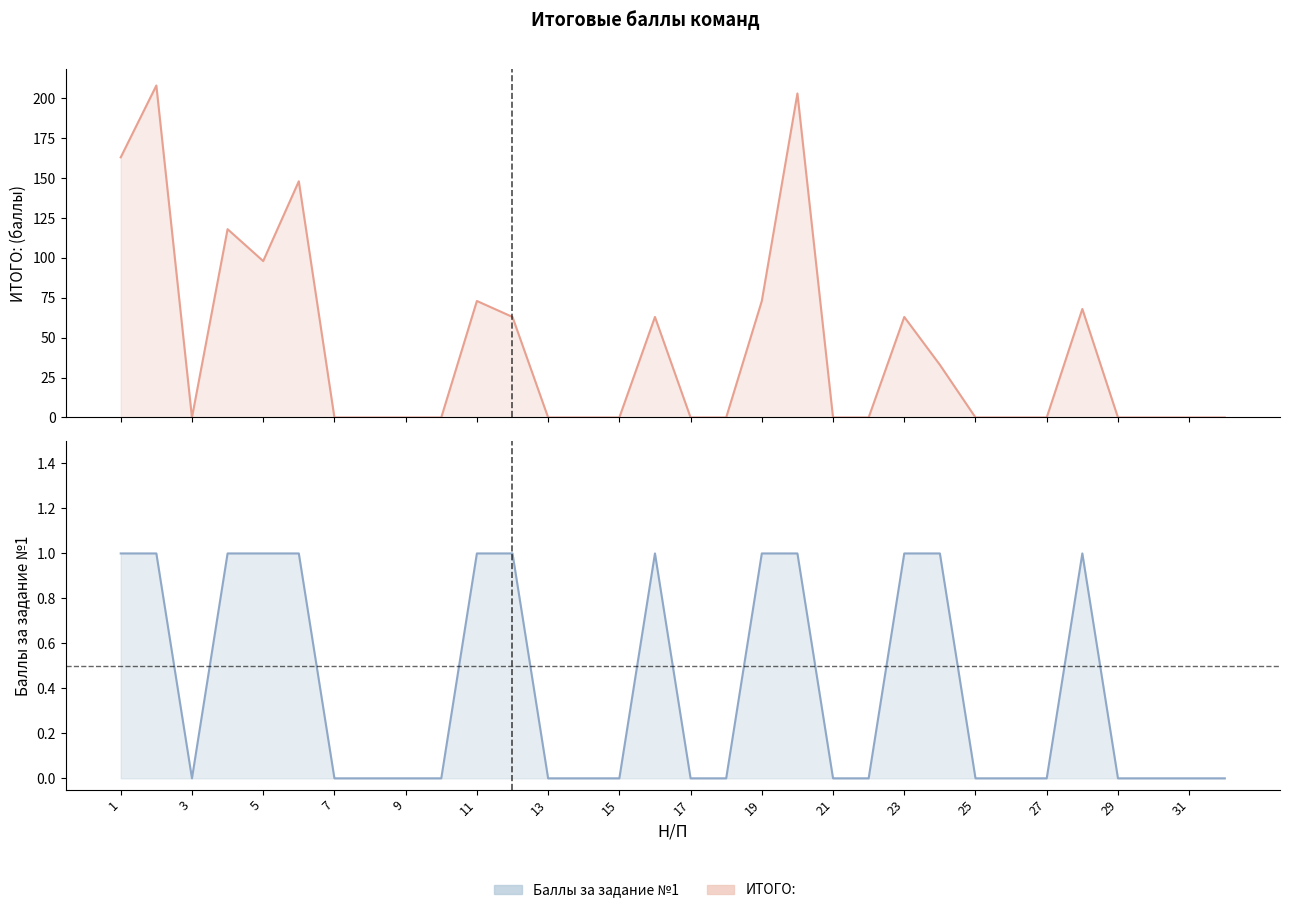

Reading right to left, extract all data points from this chart.

ИТОГО:: 0	0	0	0	68	0	0	0	33	63	0	0	203	73	0	0	63	0	0	0	63	73	0	0	0	0	148	98	118	0	208	163
Баллы за задание №1: 0	0	0	0	1	0	0	0	1	1	0	0	1	1	0	0	1	0	0	0	1	1	0	0	0	0	1	1	1	0	1	1